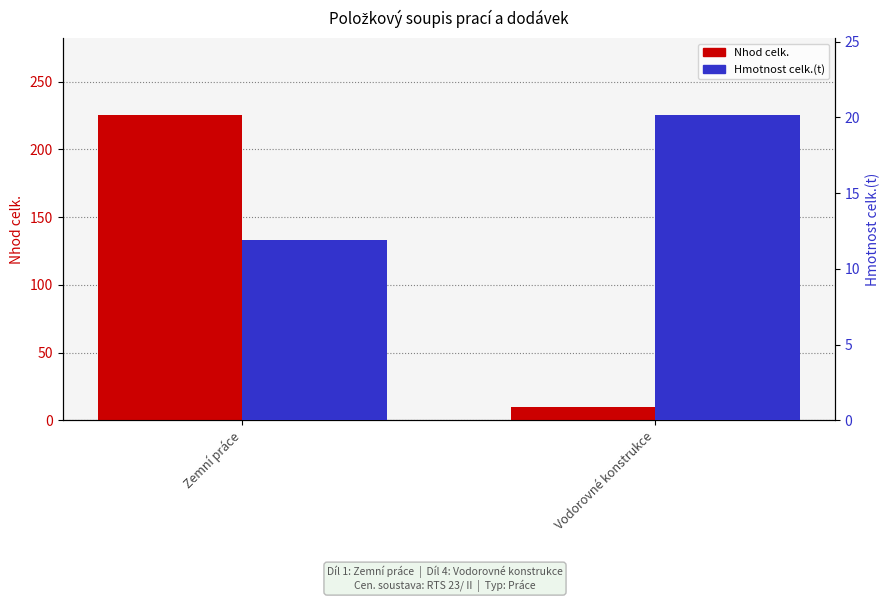

How many bars are there in total?

4